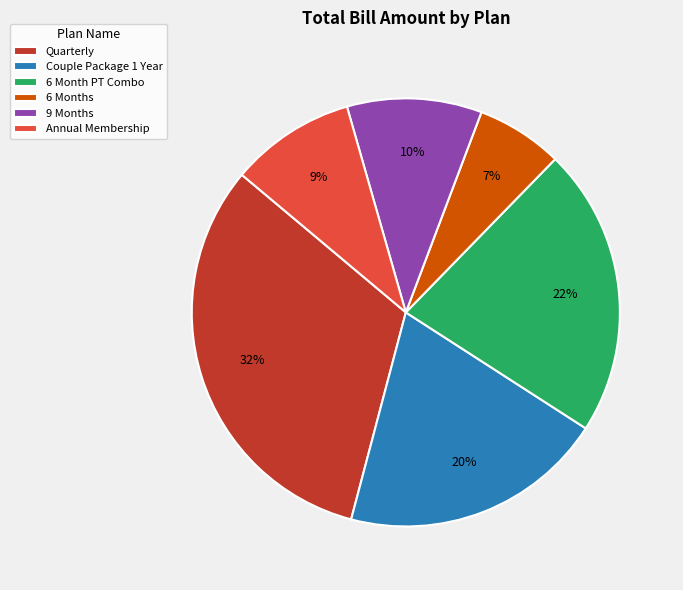

To the nearest percent, what percentage of the pie is 9 Months?

10%